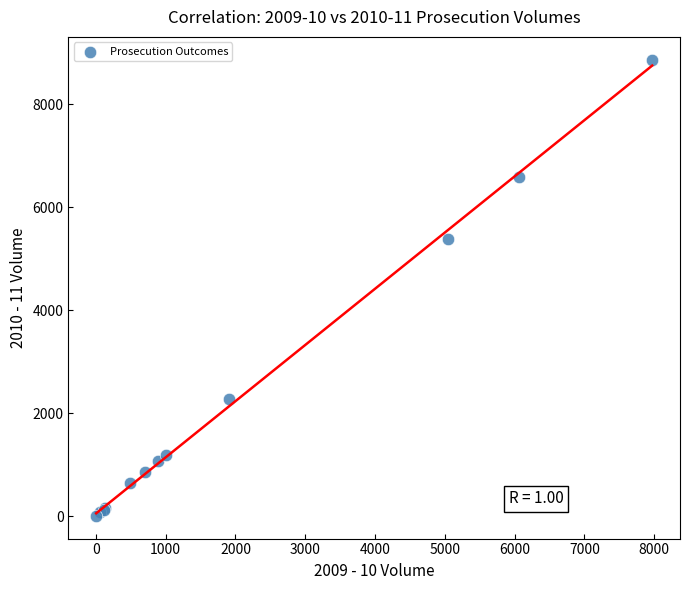

What Y value in the scatter plot is closest to 4434?

5389